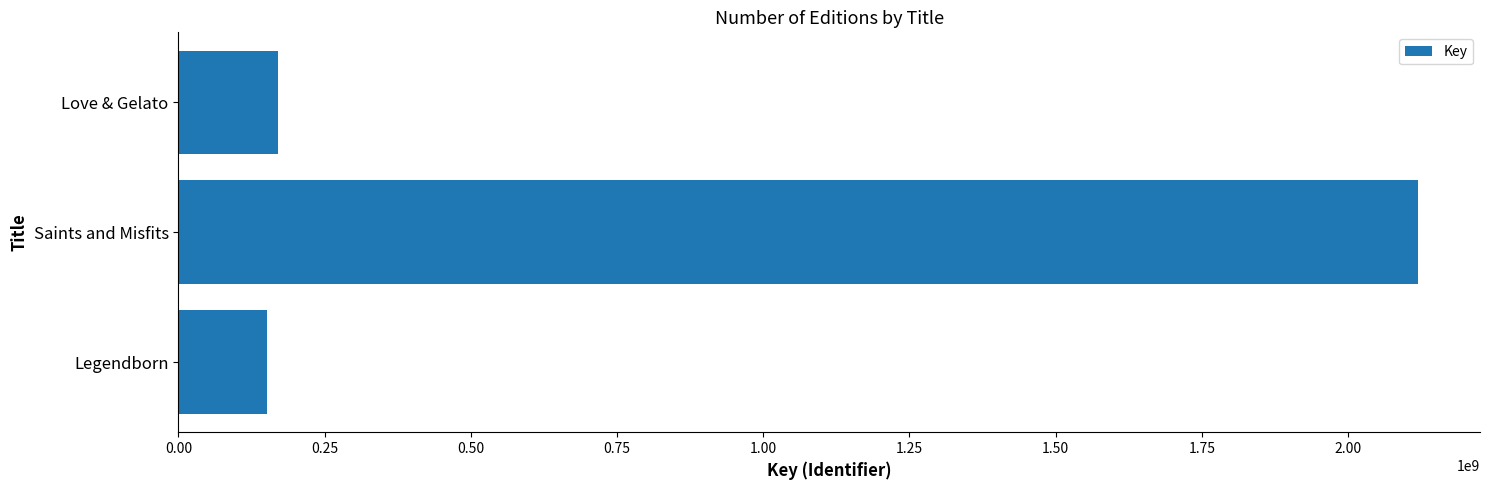

Reading bottom to top, transcribe all the data shown in this chart.

Legendborn=150878518	Saints and Misfits=2119773019	Love & Gelato=169942786